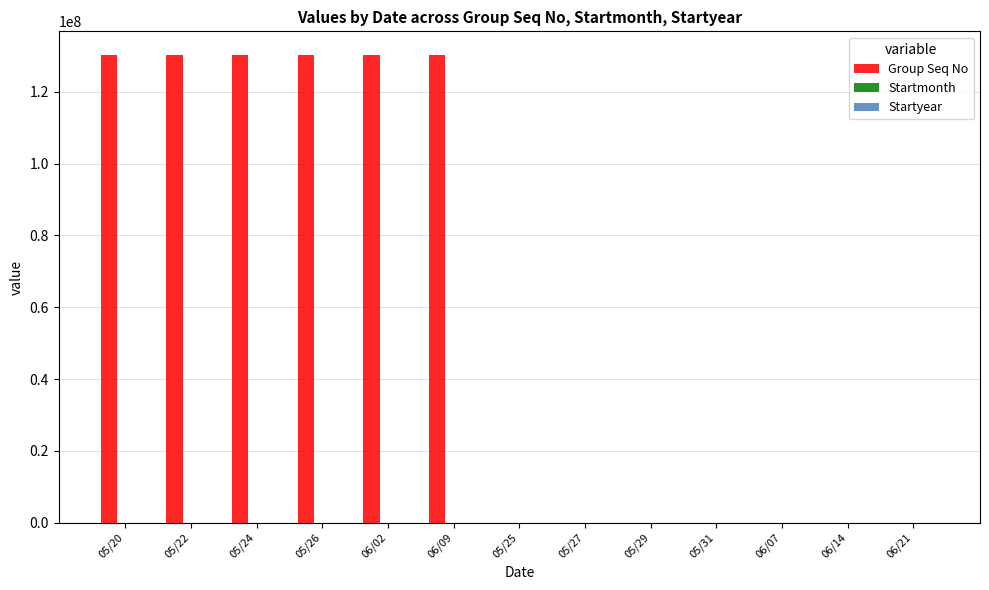

What is the sum of all Group Seq No values?

781710085